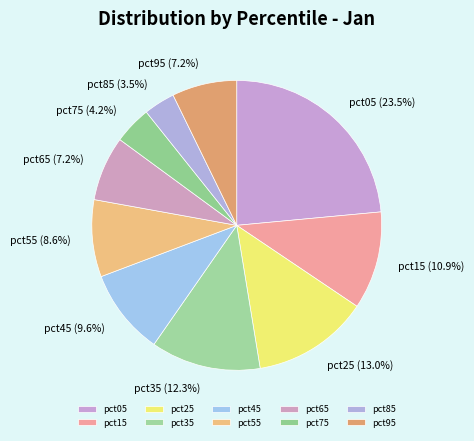

To the nearest percent, what is the difference between the largest and smallest slice percentages?

20%